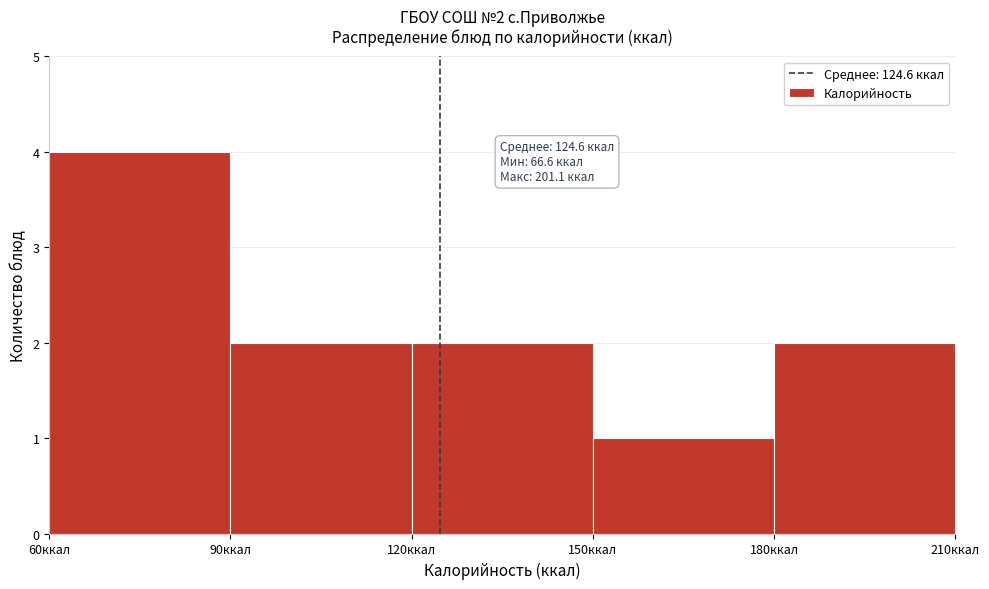

Over which range of the x-axis is the bar tallest?

60 to 90